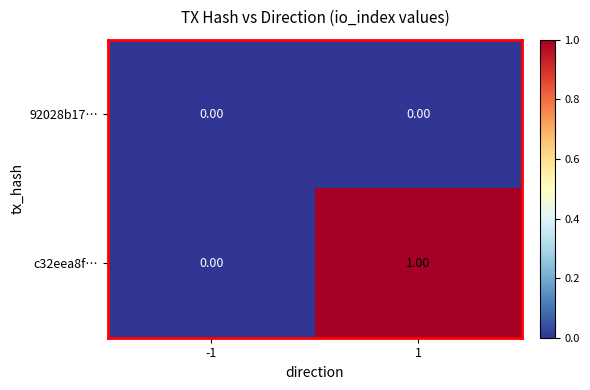

Between -1 and 1, which series saw the biggest shift?

c32eea8f…